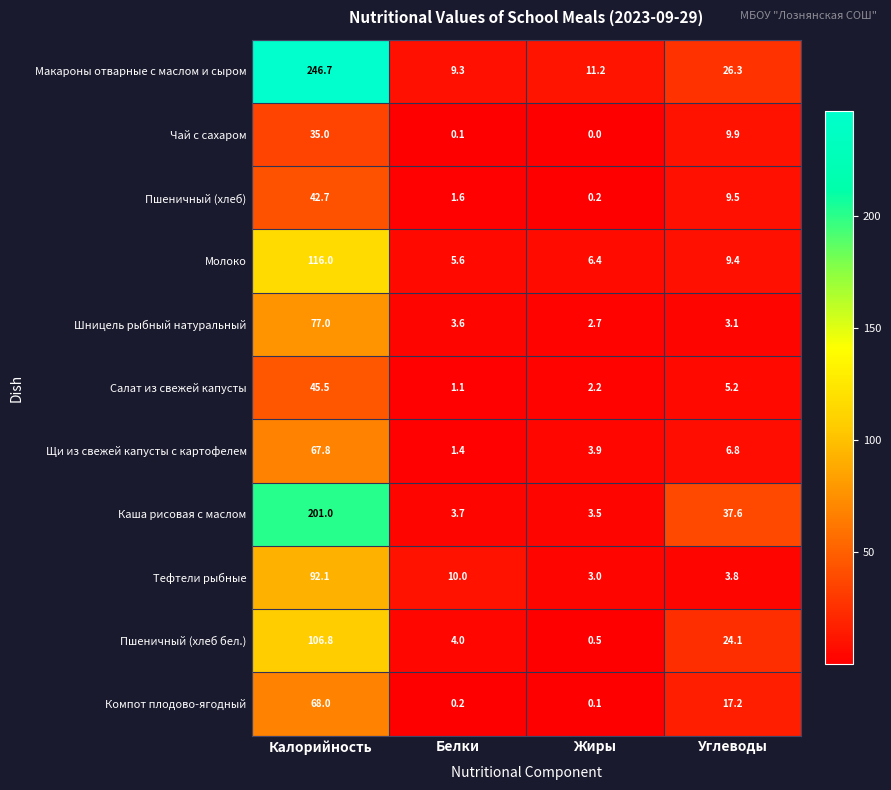

Which label corresponds to the largest value in the chart?

Калорийность